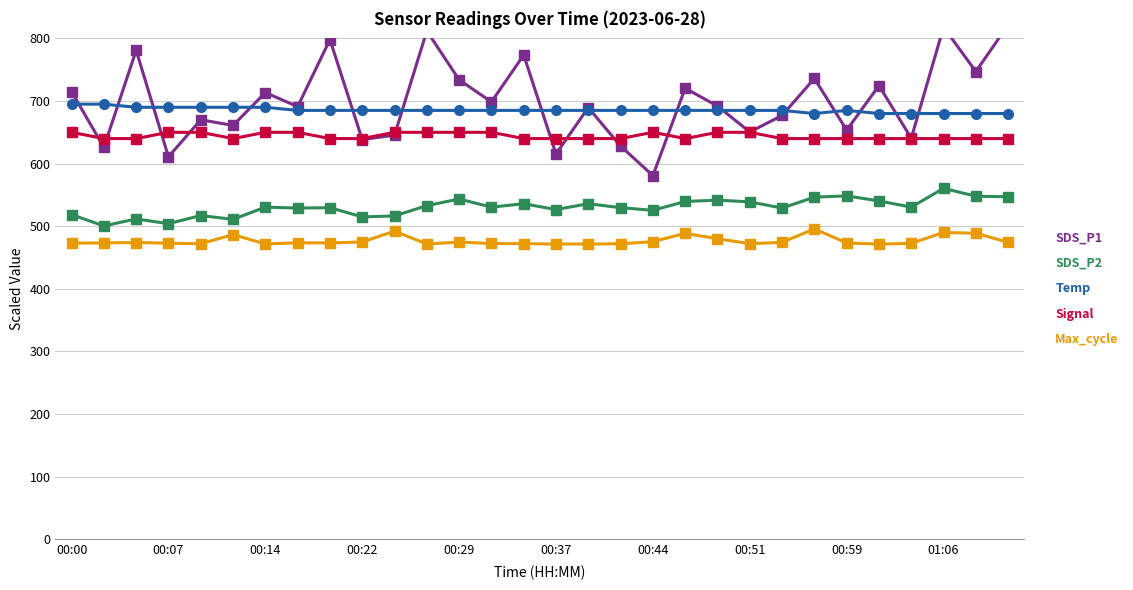

Which series has the widest spread of values?

SDS_P1